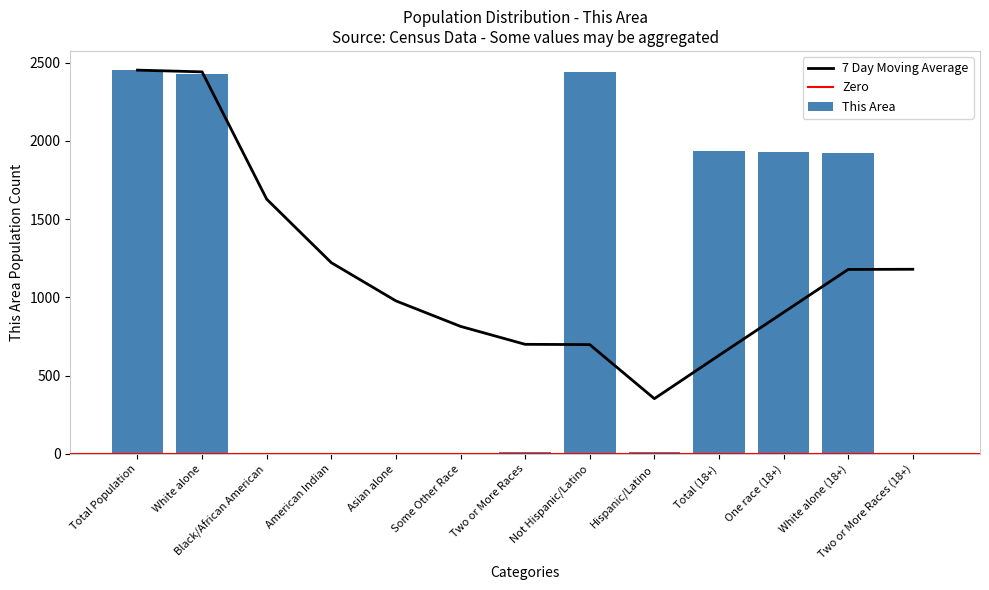

The value of 7 Day Moving Average at White alone (18+) is 1137. True or false?

False